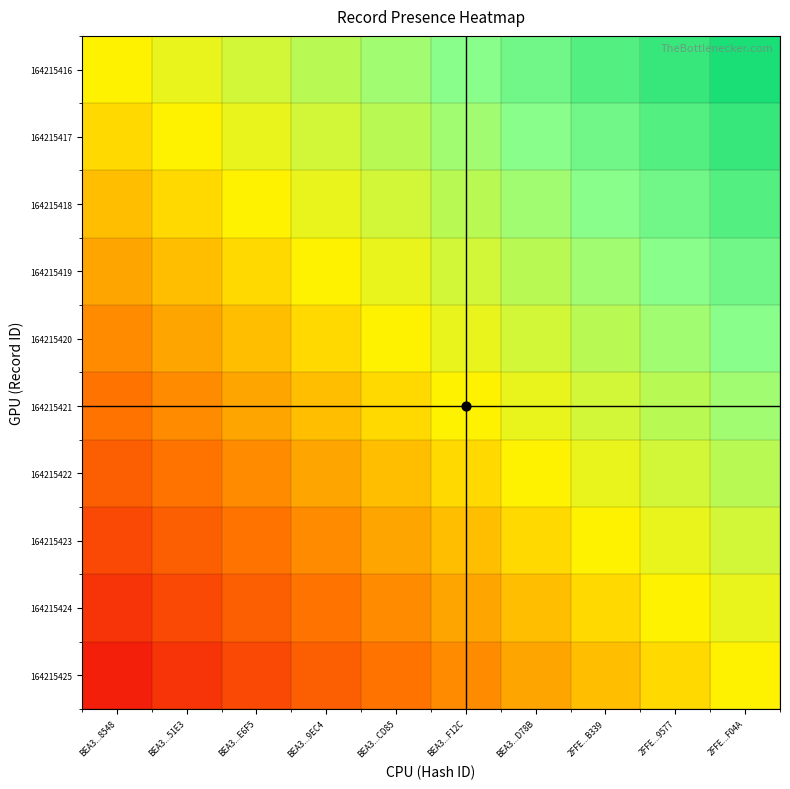

How many categories are shown in the chart?

10